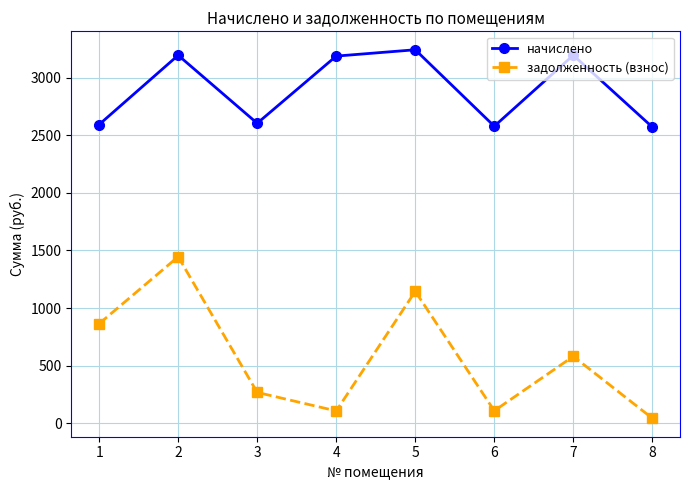

List the series in order of their peak value, highest first.

начислено, задолженность (взнос)